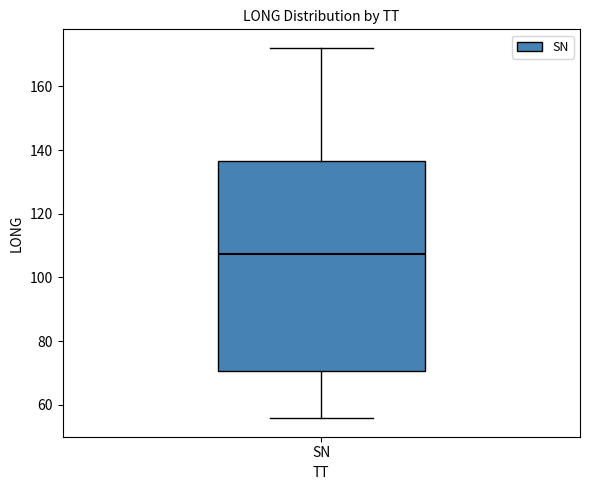

Where is the upper edge of the box for SN on the y-axis? The values are not printed on the chart, so give them approximately, as read against the axis.

136